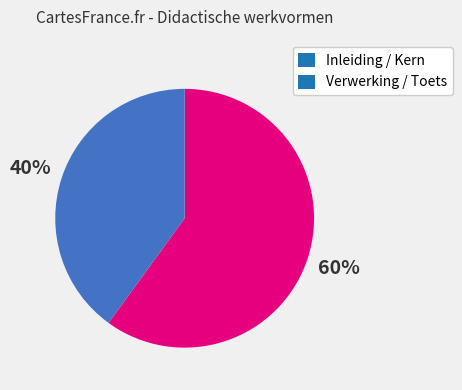

Rank the categories by value from highest to lowest.

Inleiding / Kern, Verwerking / Toets